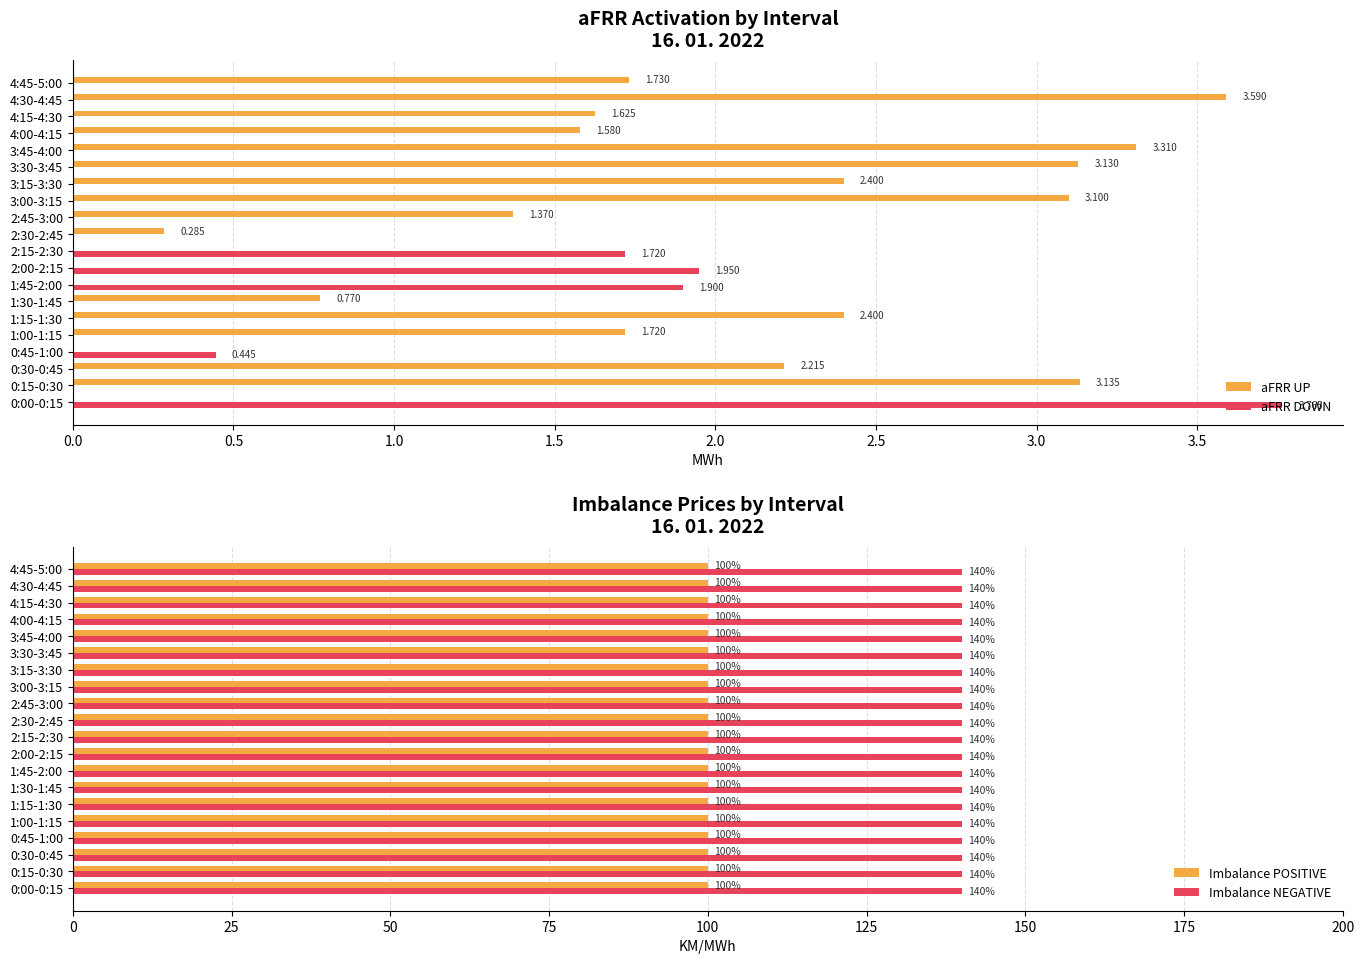

What is the sum of all Imbalance NEGATIVE values?

2800